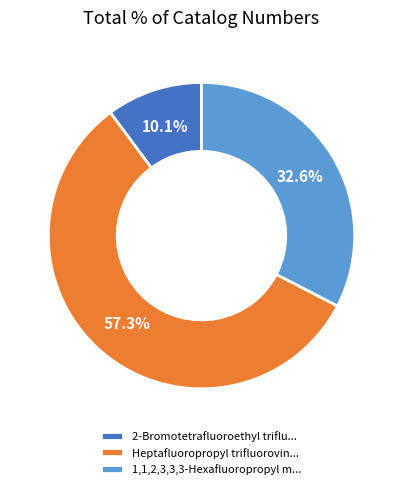

Rank the categories by value from highest to lowest.

Heptafluoropropyl trifluorovin..., 1,1,2,3,3,3-Hexafluoropropyl m..., 2-Bromotetrafluoroethyl triflu...